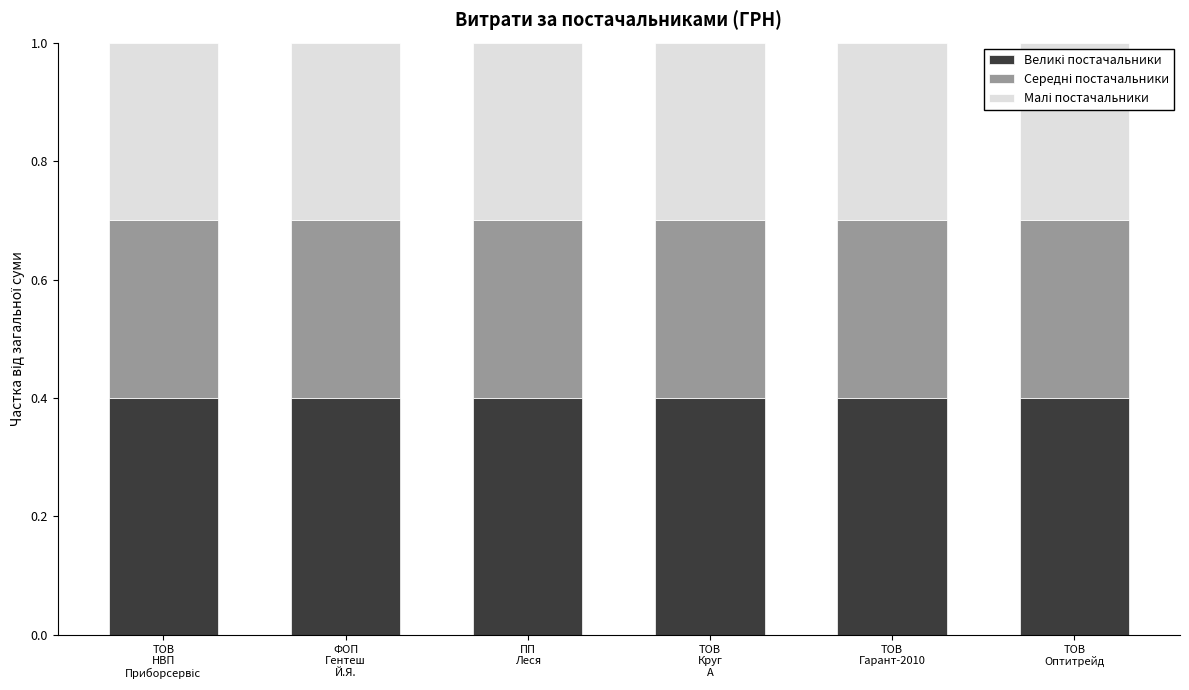

Is it true that Малі постачальники equals 0.3 at ТОВ
НВП
Приборсервіс?

True